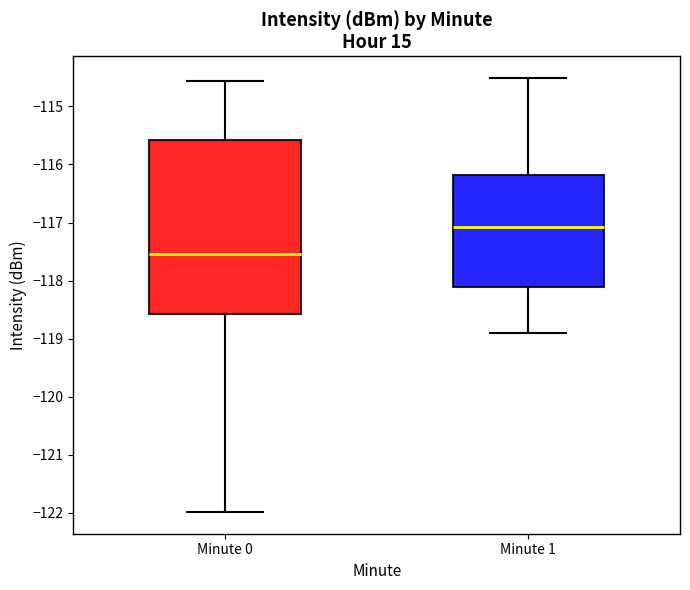

Comparing the boxes themselves (not the whiskers), which one is the tallest?

Minute 0